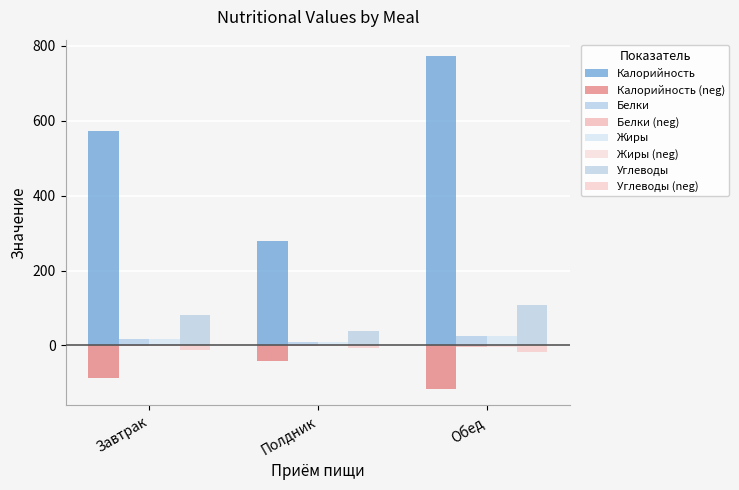

How many series are shown in this chart?

8